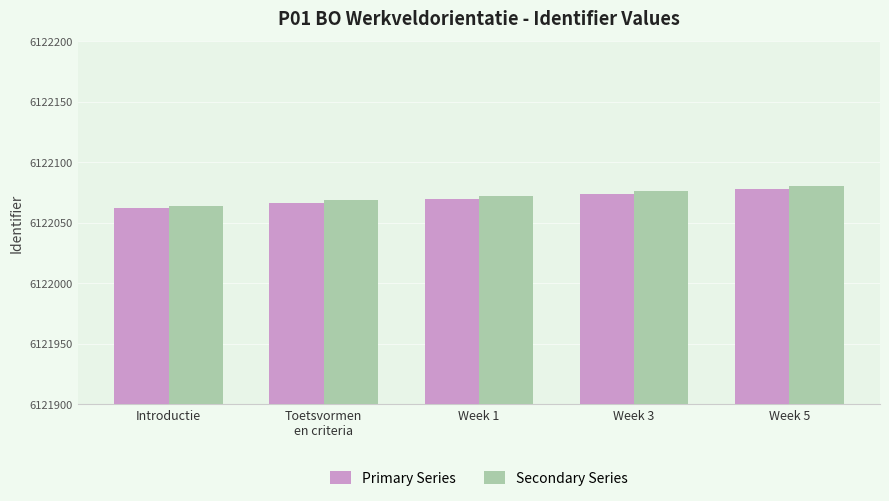

What is the sum of all Secondary Series values?

30610361